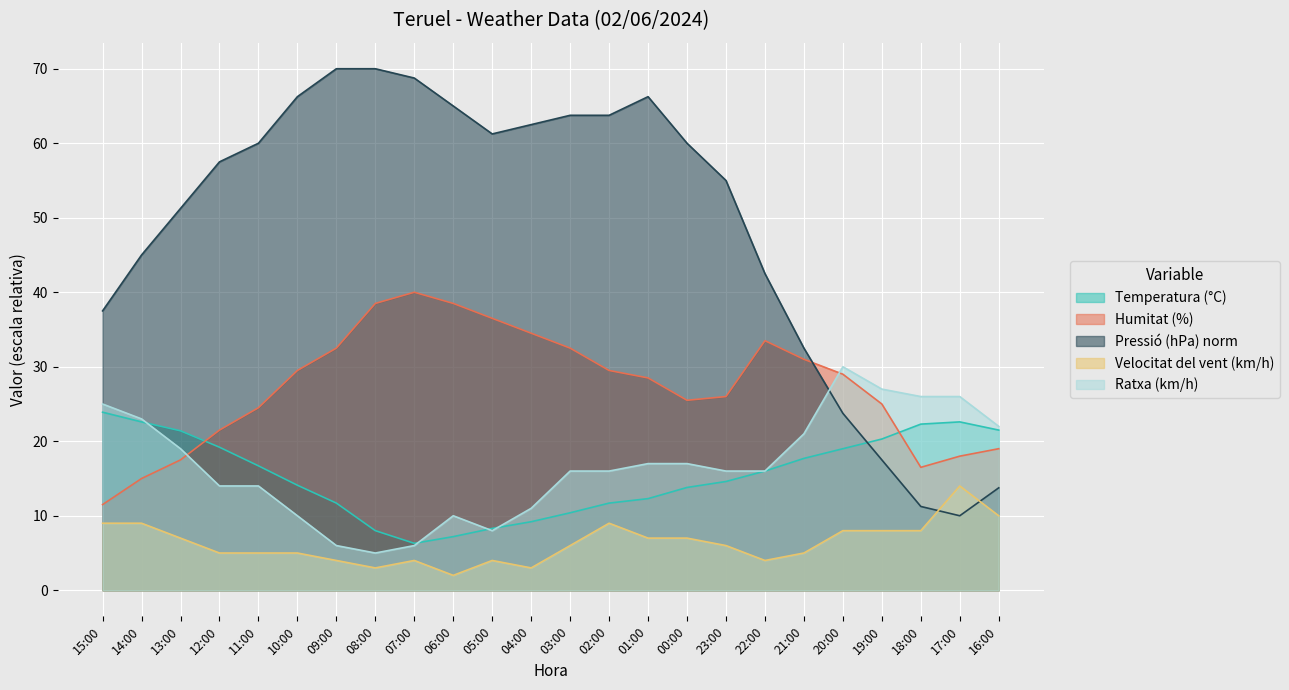

Which has a higher value, 22:00 or 02:00?

22:00